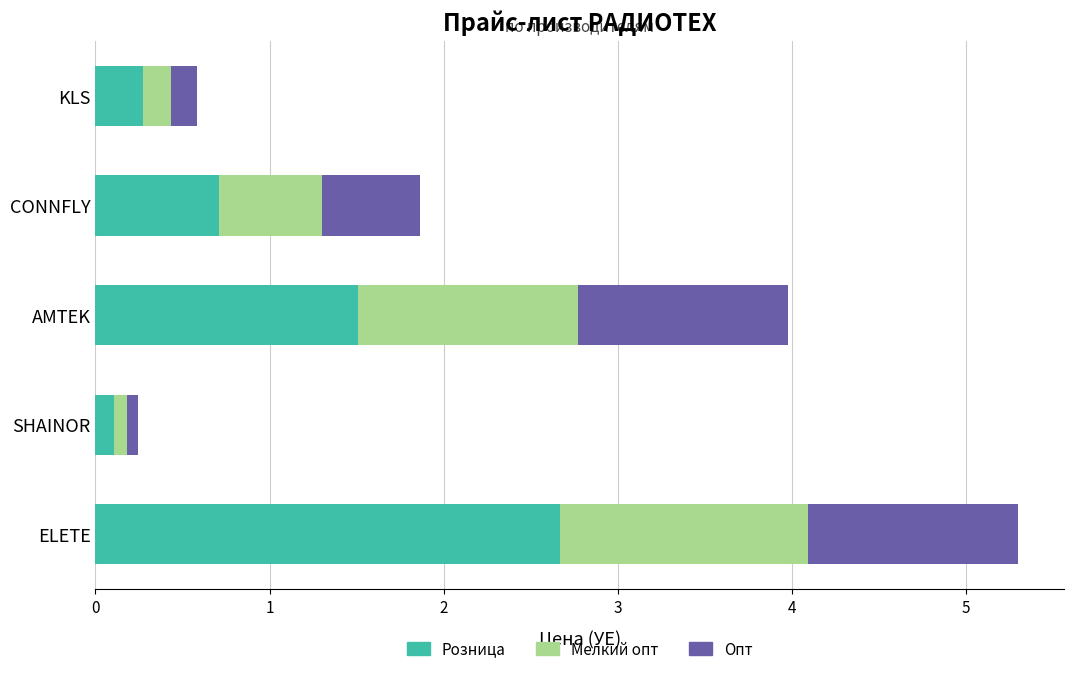

At which label is Розница closest to 1?

CONNFLY